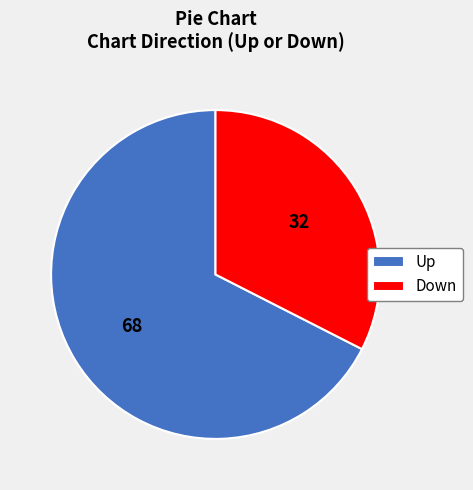

How many slices are in this pie chart?

2